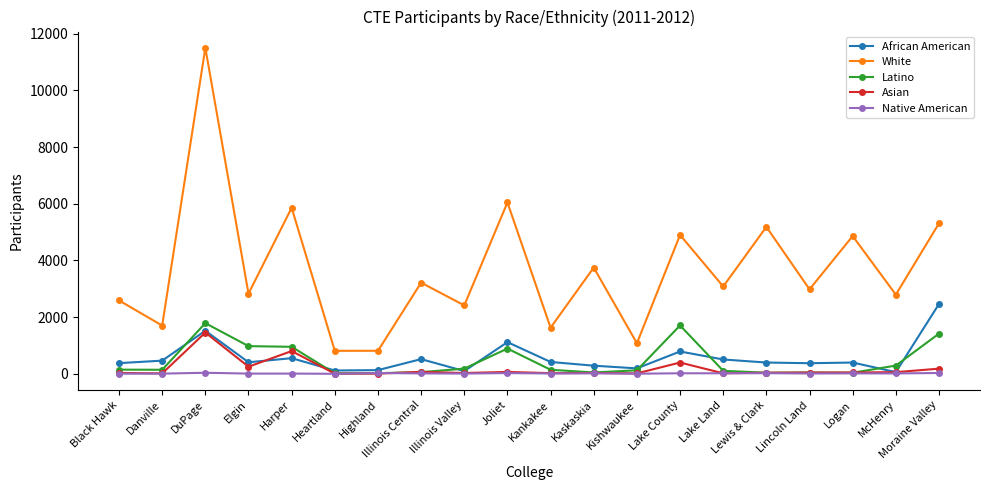

True or false: White and Asian cross at least once.

False